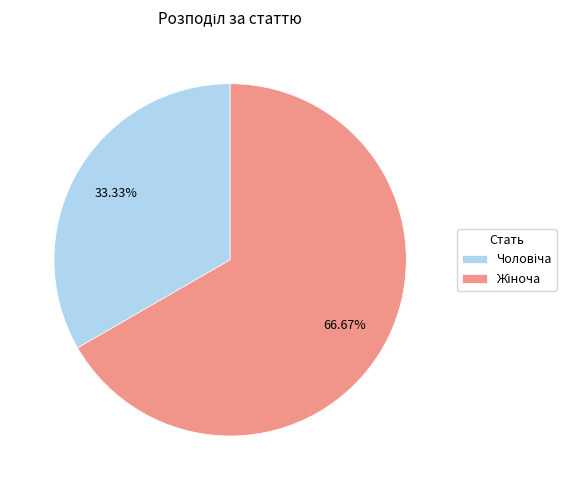

Is there any slice that represents more than half of the pie?

Yes